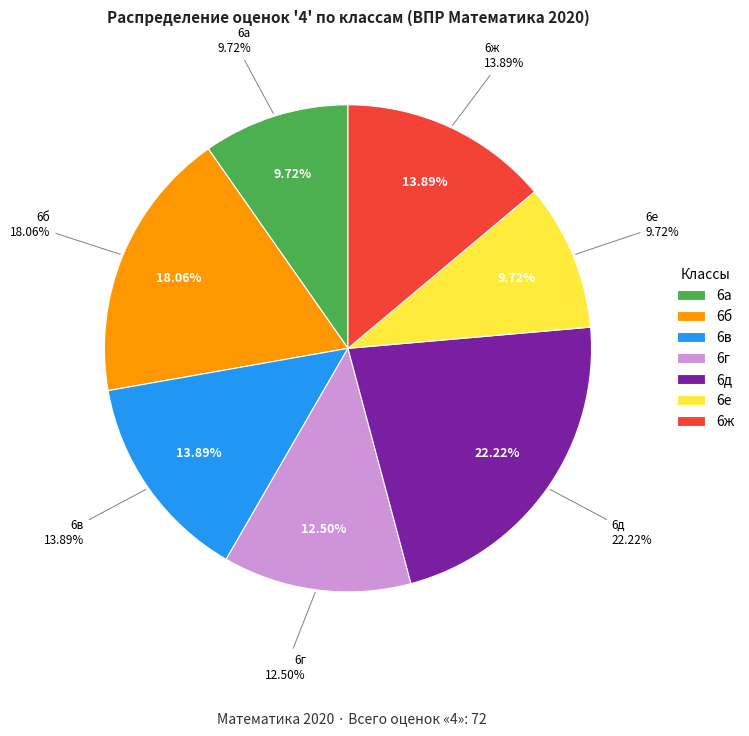

What is the change in value from 6г to 6ж?

+1